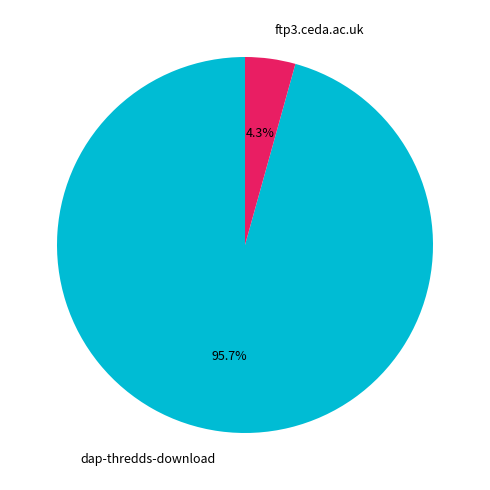

Which slice is the largest?

dap-thredds-download